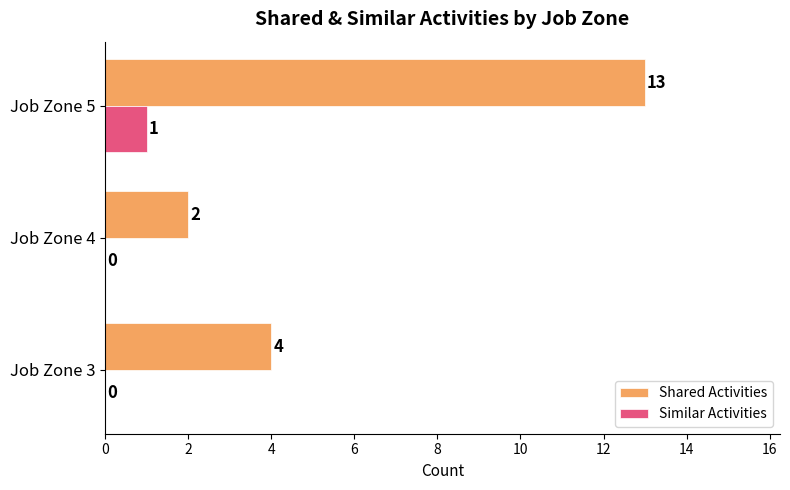

Which series has the largest range (max minus min)?

Shared Activities